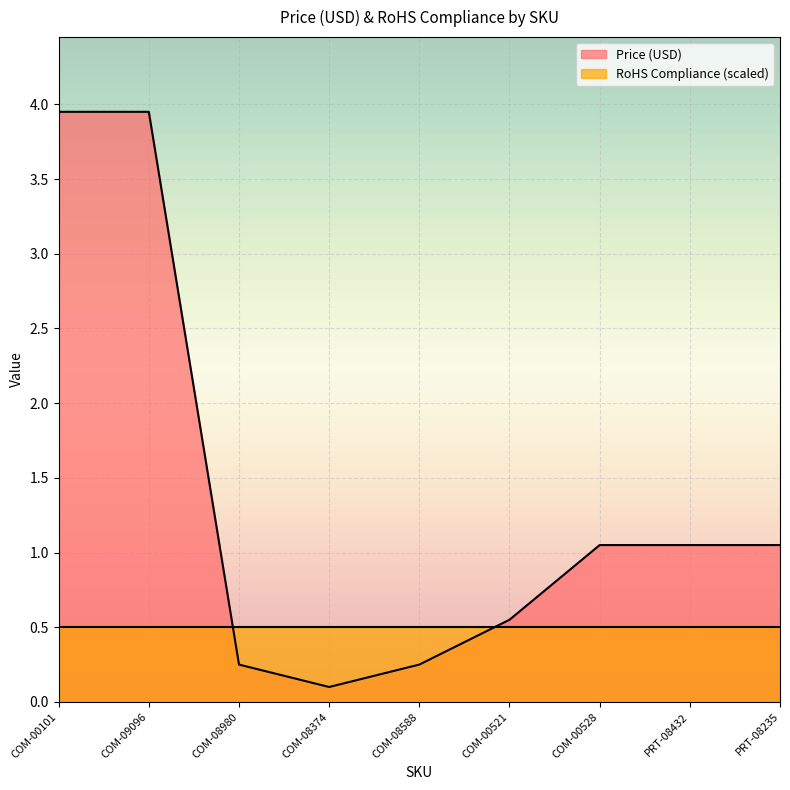

The chart shows a value of 0.0 at COM-08374. True or false?

False